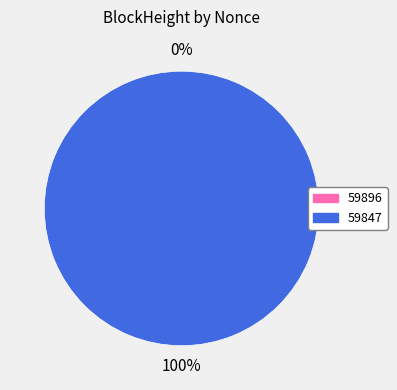

The 59896 slice represents 14% of the pie. True or false?

False